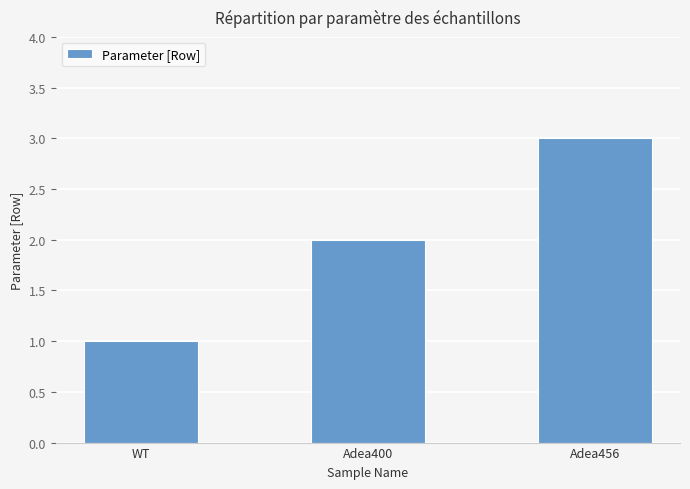

How many distinct data groups are displayed?

1